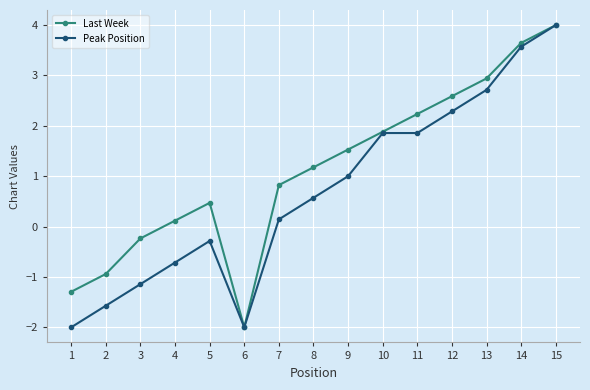

At which category does Last Week reach its first local peak?

5